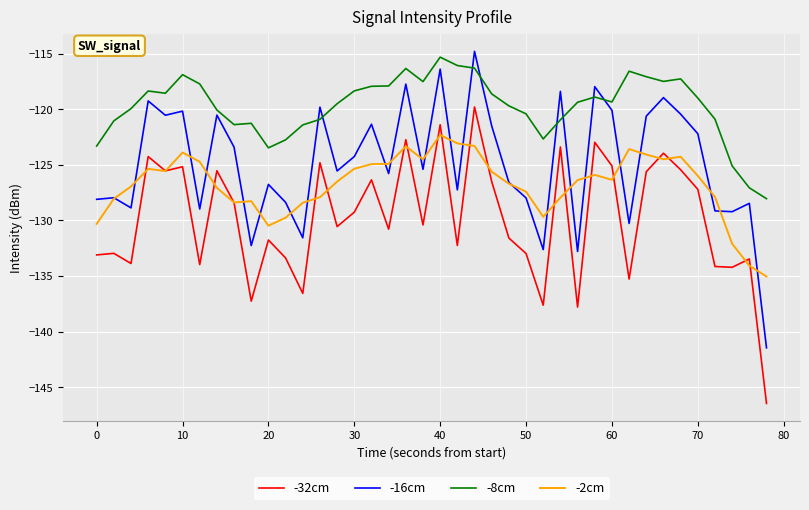

What is the minimum value shown in the chart?

-146.5